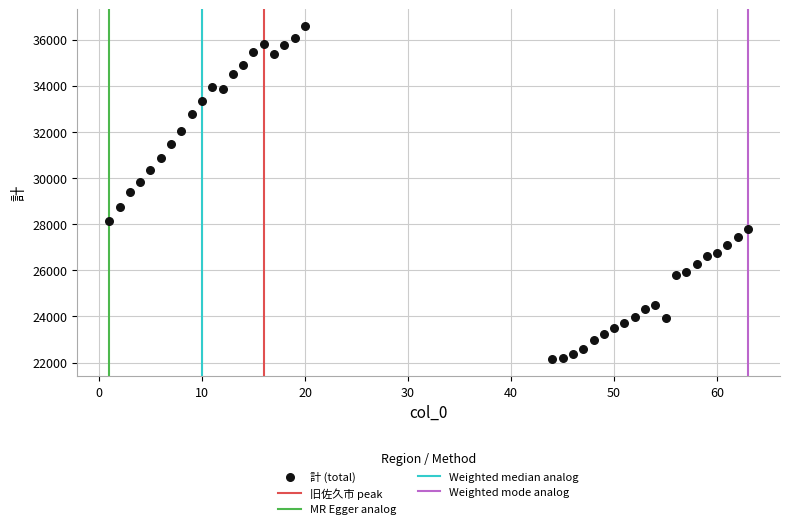

What is the range of Y values (max minus min)?

14455